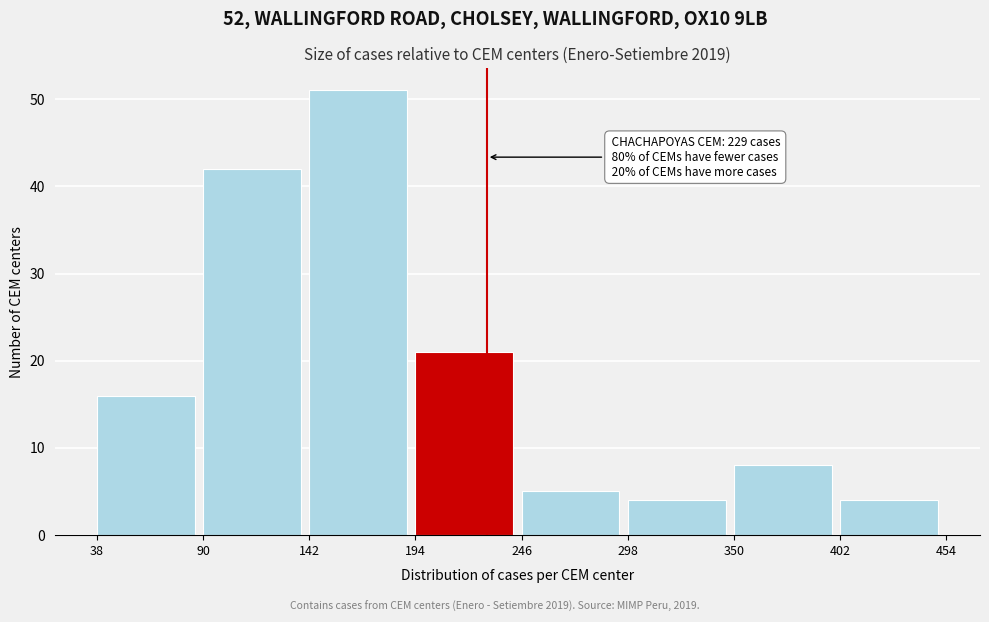

Which range on the x-axis has the tallest bar?

142 to 194